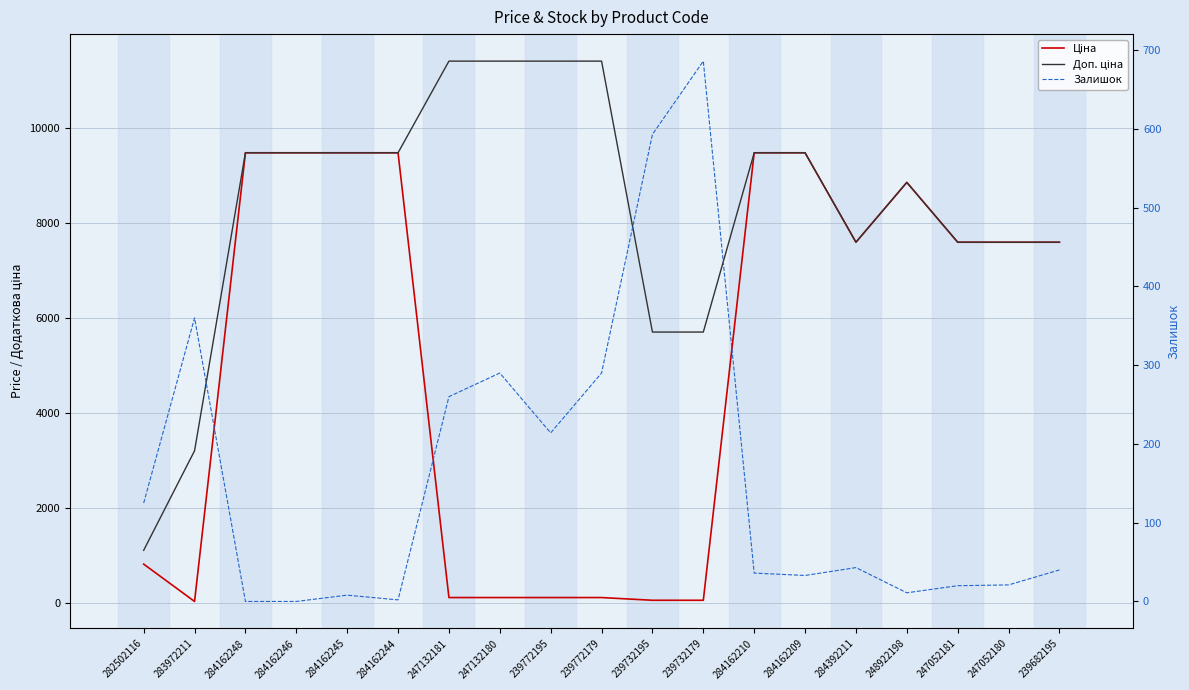

The Ціна series shows 3109.6 at 284162209. True or false?

False